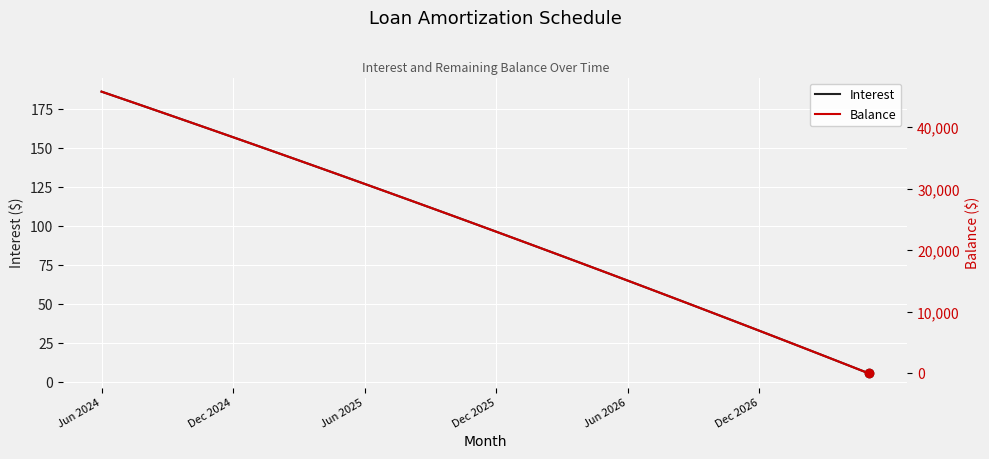

How many values in the Balance series exceed 24348?

17